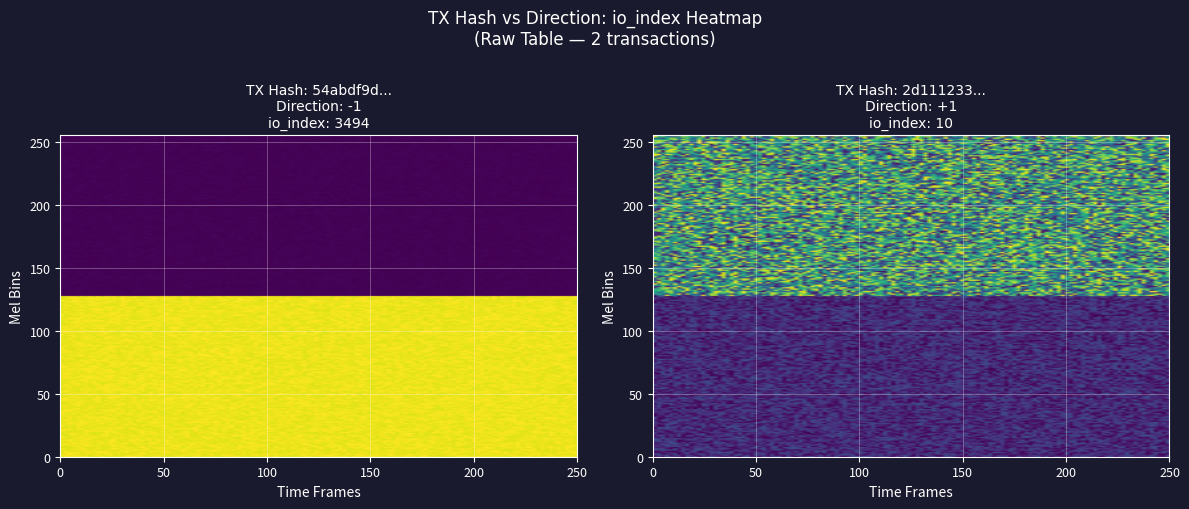

Which has a higher value, io_index or direction?

io_index